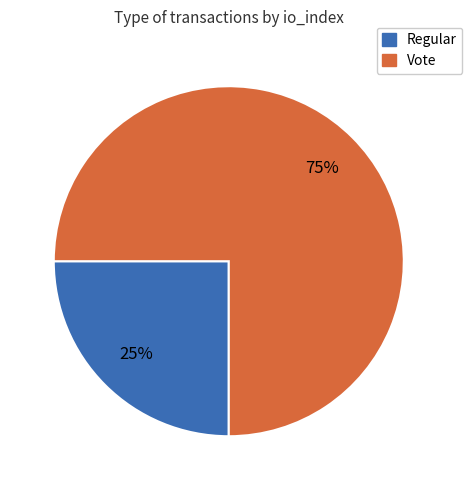

Approximately how many times larger is the value at Regular compared to Vote?

0.3